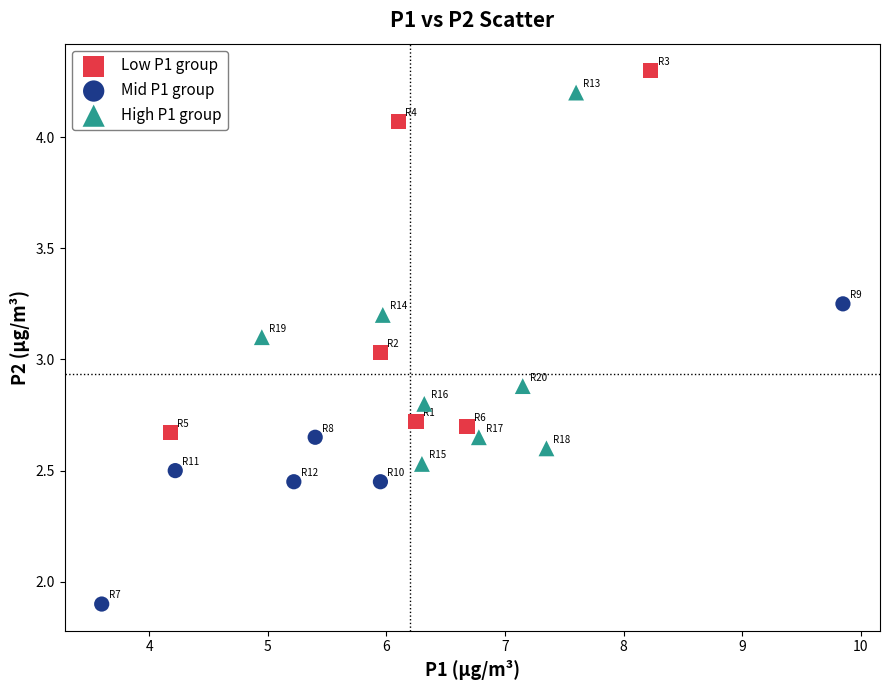

What are all the series names shown in the legend?

Low P1 group, Mid P1 group, High P1 group